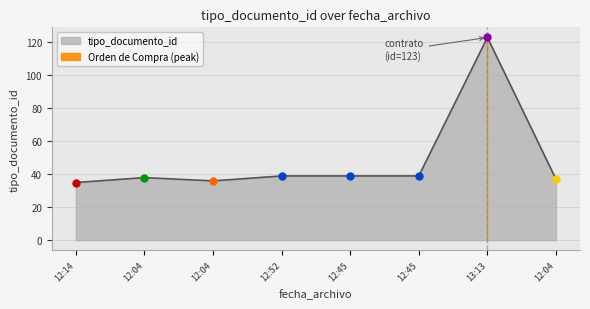

What is the average value?

48